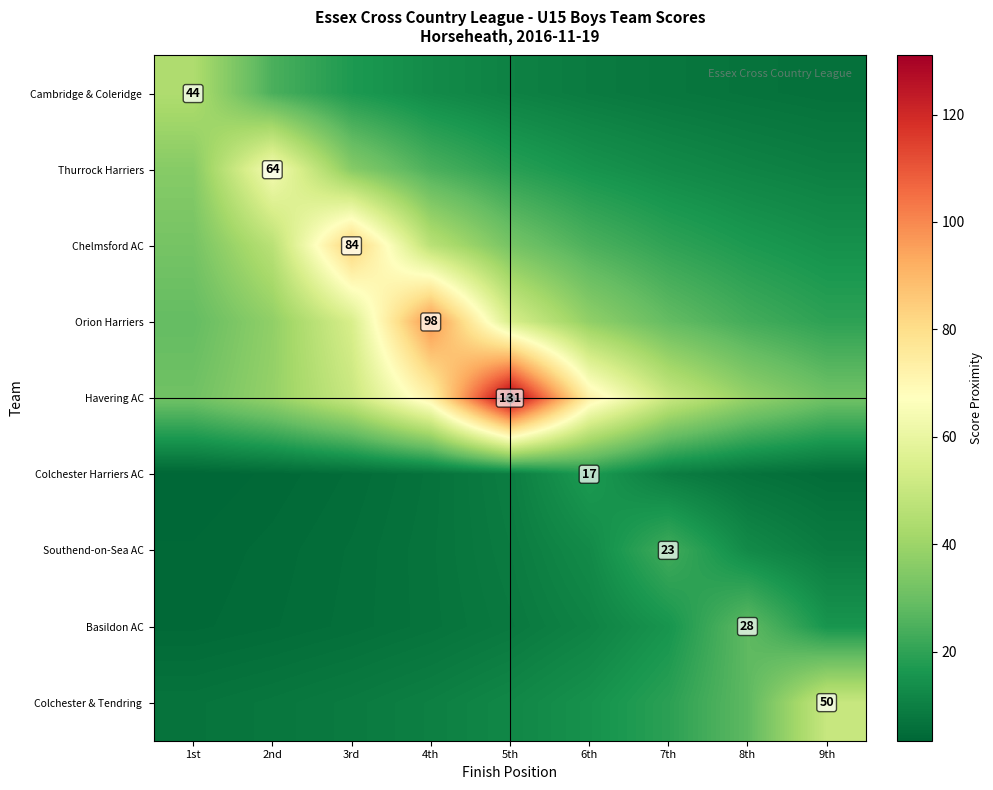

At how many categories does at least one series exceed 80?

3